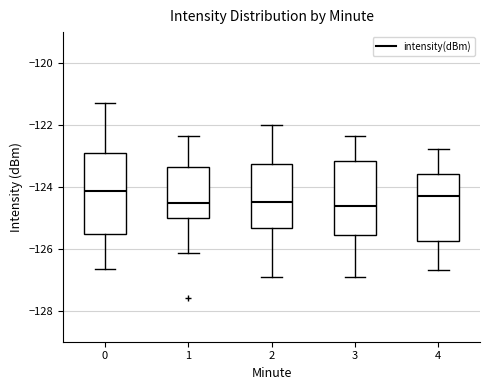

Where does the median line of the box at x = 1 sit on the y-axis? The values are not printed on the chart, so give them approximately, as read against the axis.

-124.6